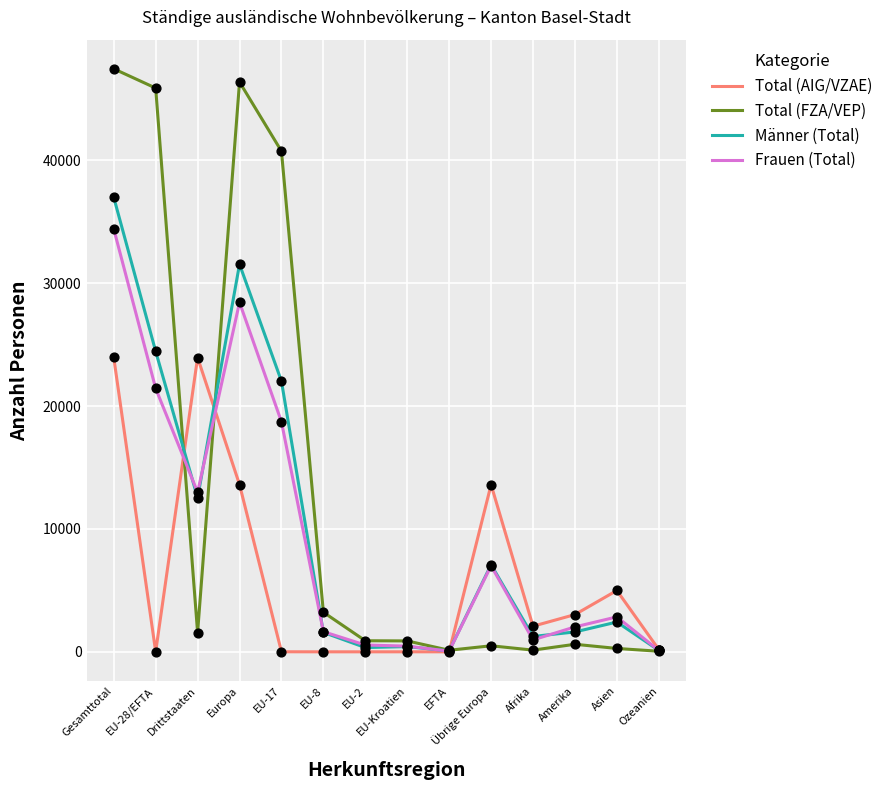

Which series has the largest range (max minus min)?

Total (FZA/VEP)